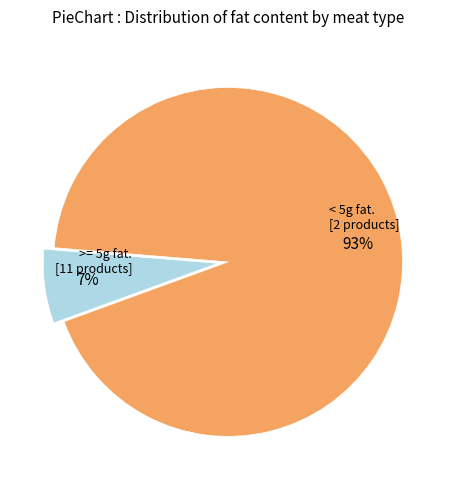

Is there any slice that represents more than half of the pie?

Yes